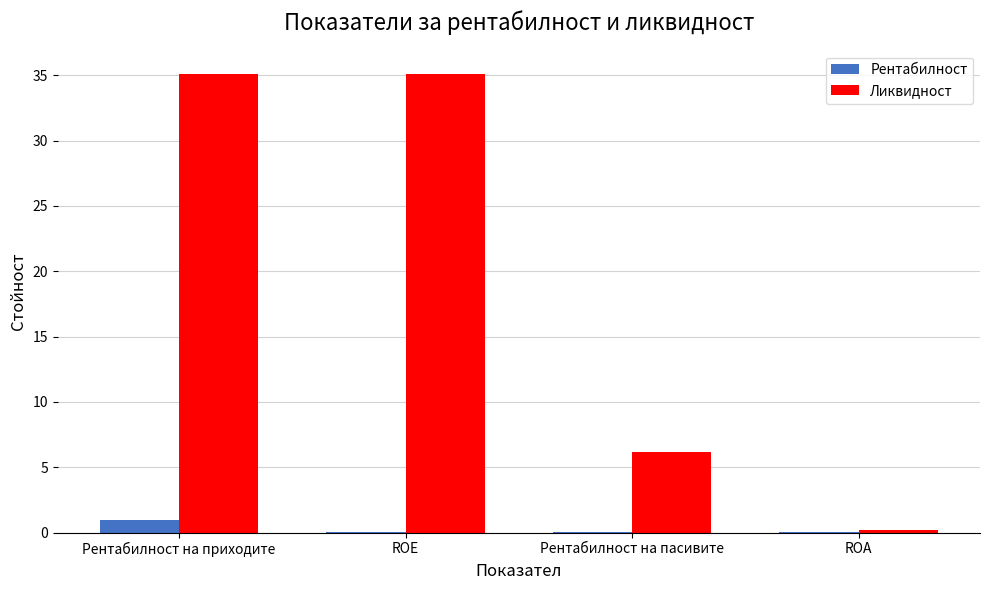

What is the spread (max minus min) of values at ROE?

35.1